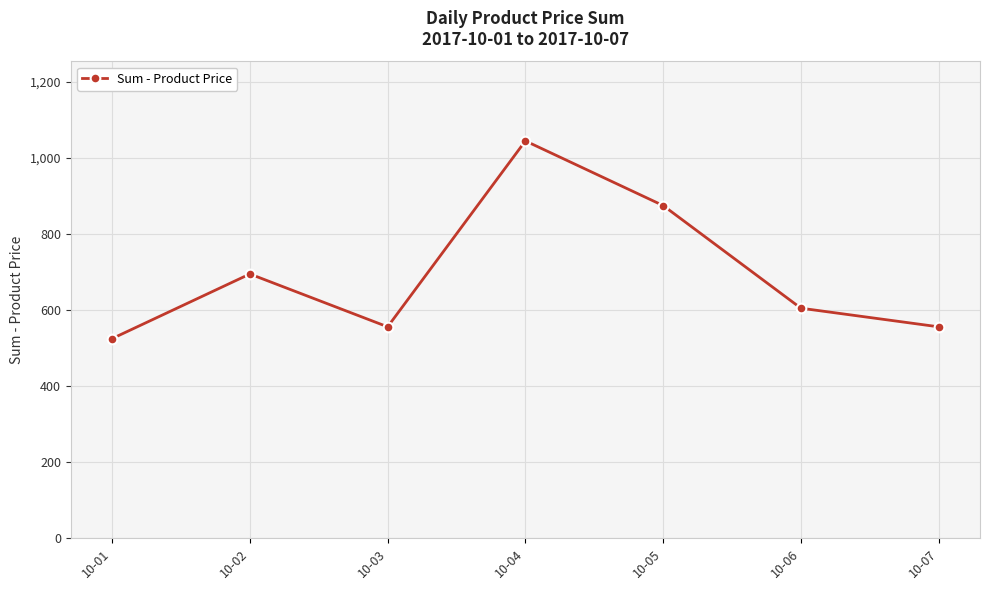

At which category does the chart reach its peak across all series?

10-04